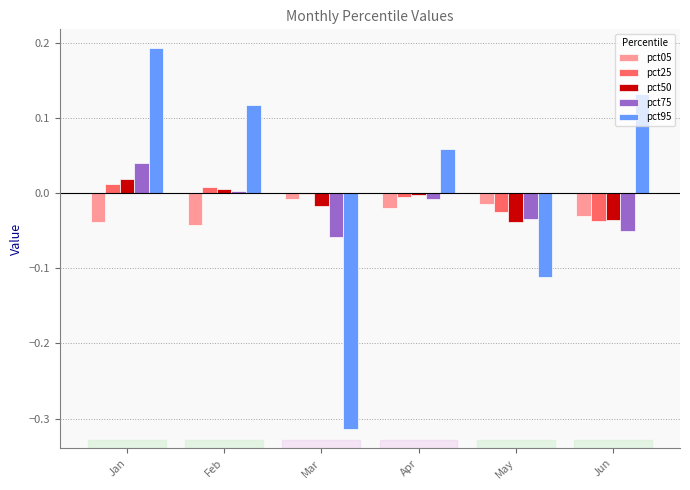

Is it true that pct75 equals -0.0 at May?

True